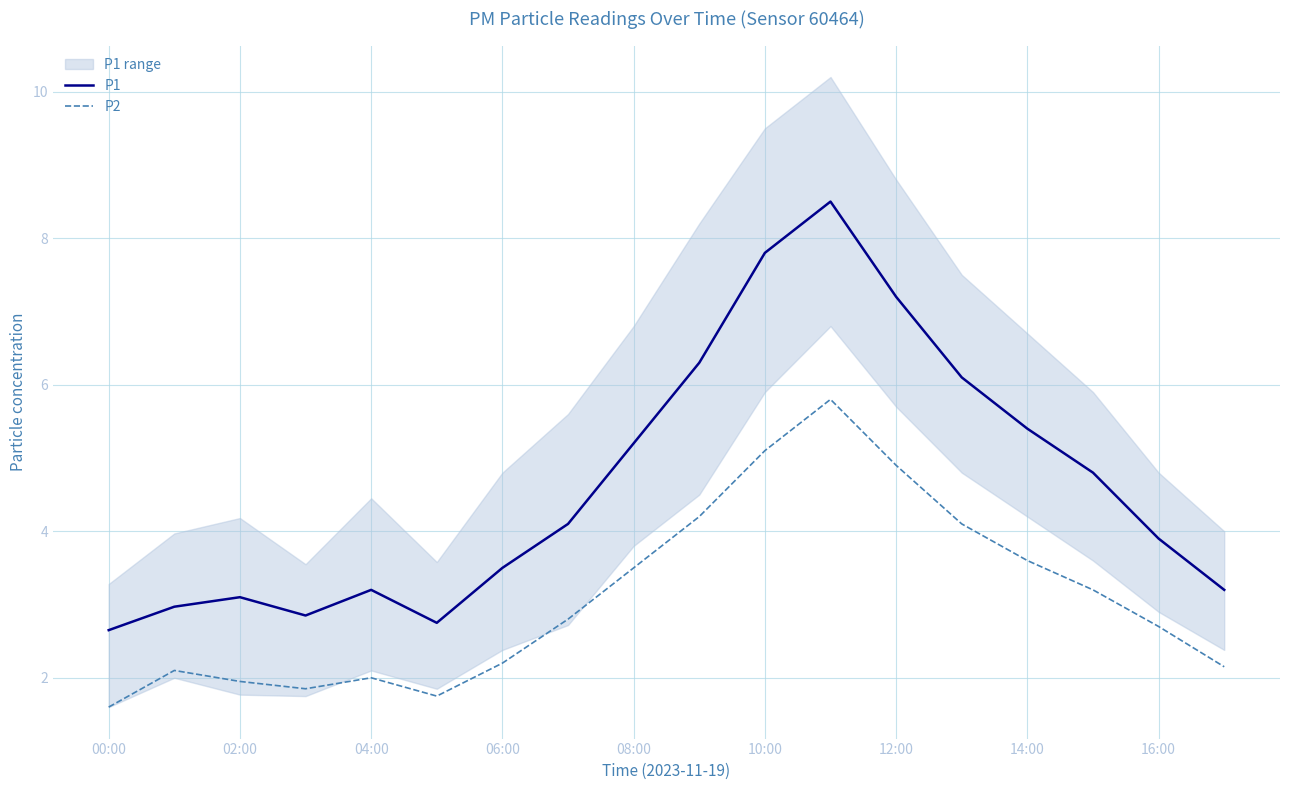

List the series in order of their peak value, lowest first.

P2, P1